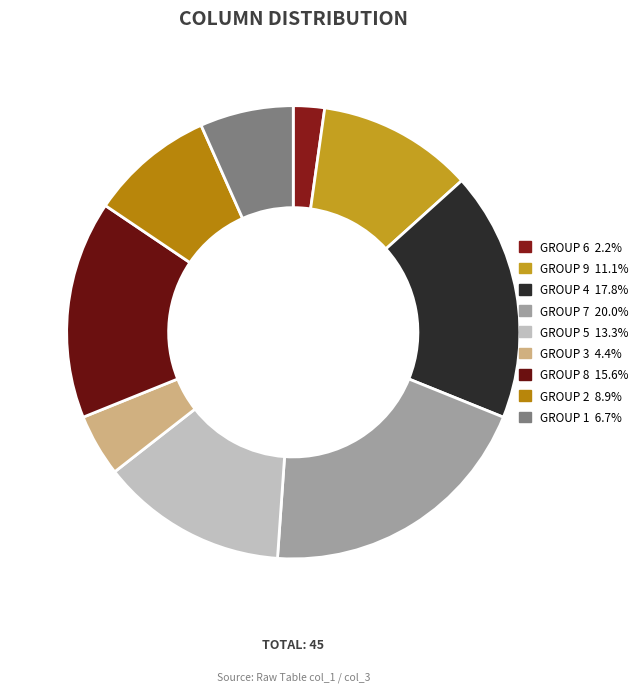

To the nearest percent, what is the average slice percentage?

11%